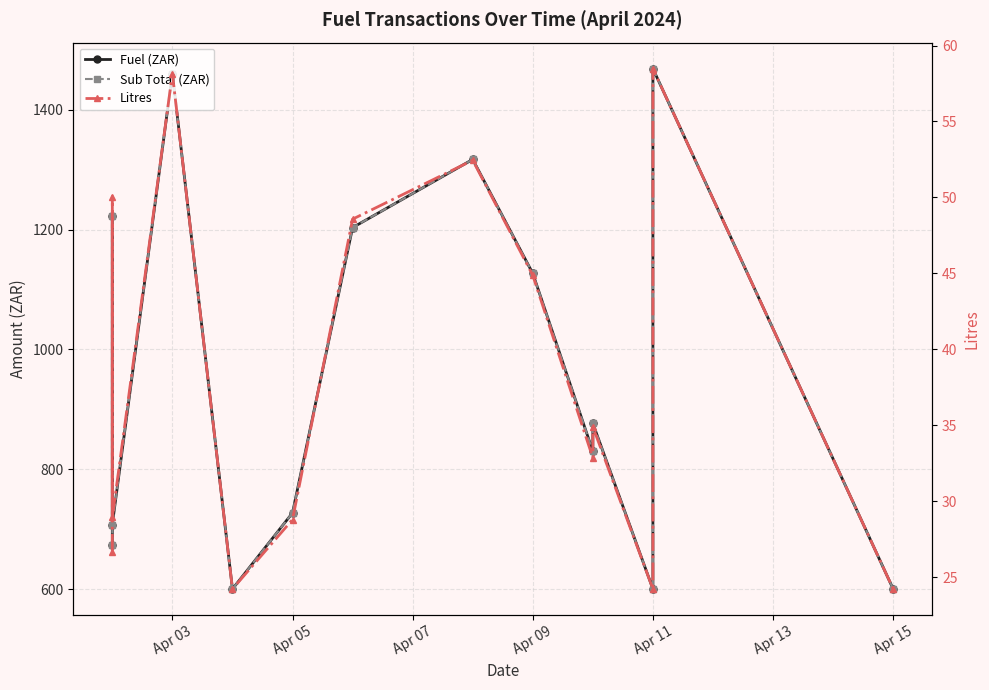

True or false: Sub Total (ZAR) and Litres cross at least once.

False